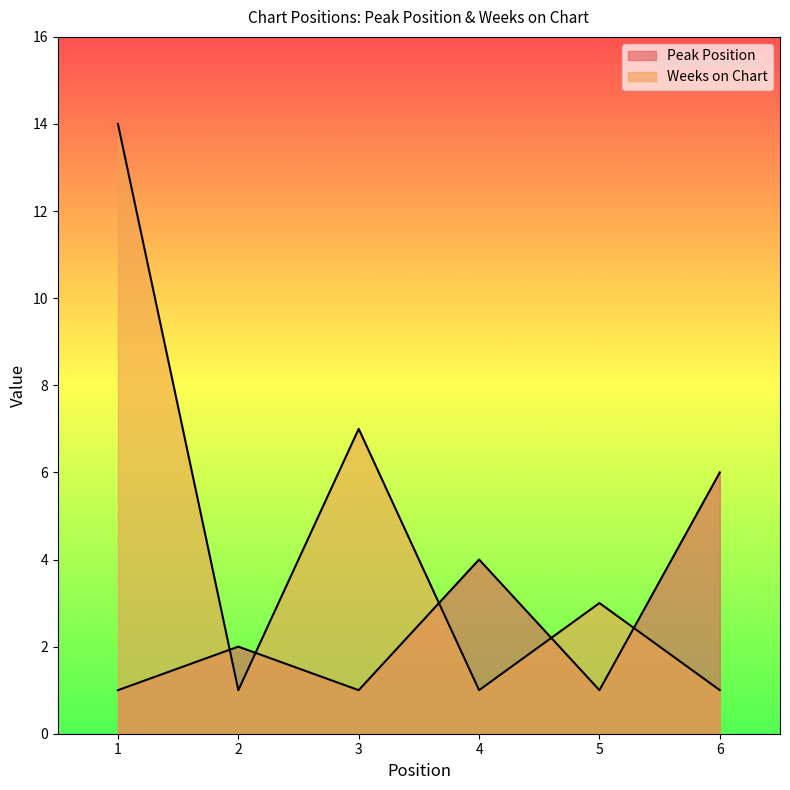

What is the total value across all series at 4?

5